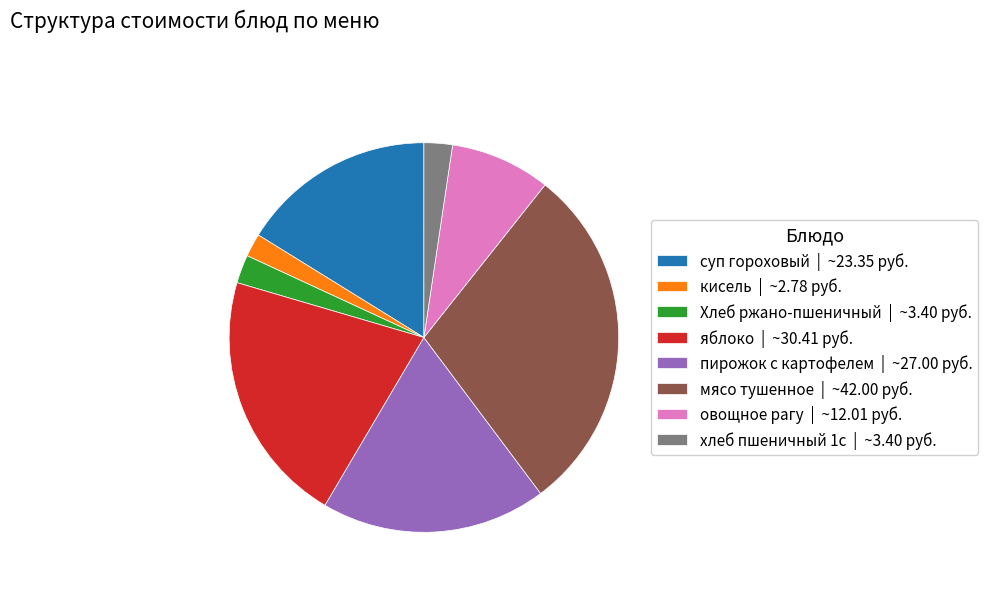

What is the largest slice in the pie chart?

мясо тушенное